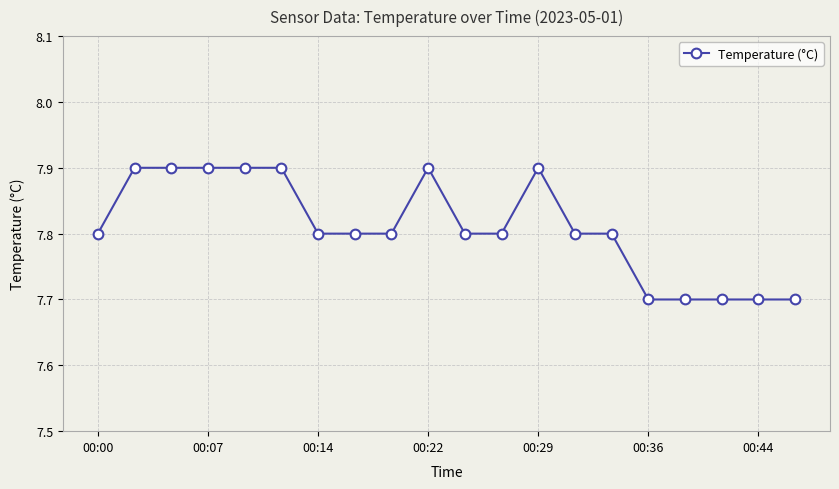

What is the sum of all values?

156.2